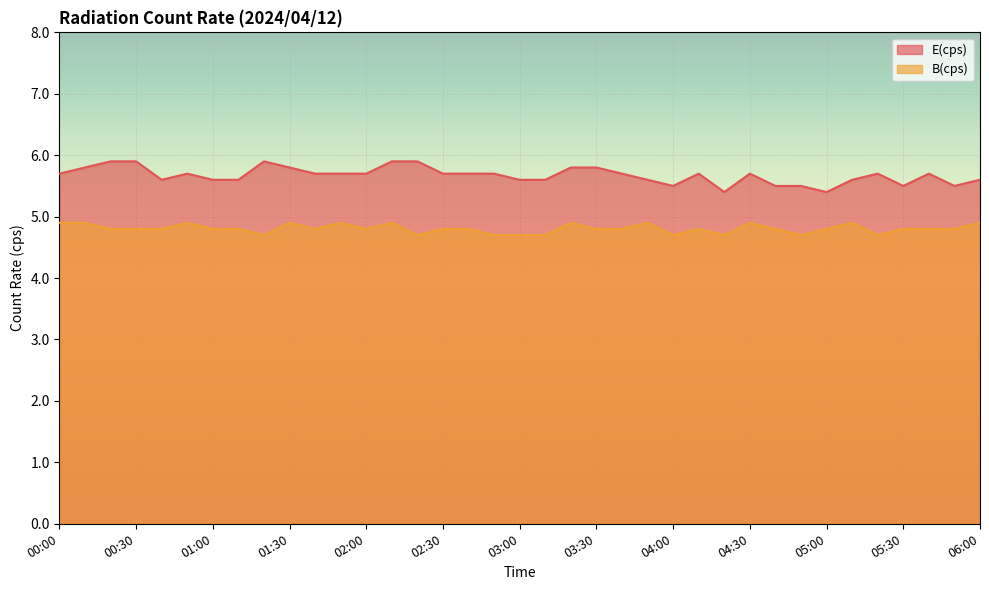

The value of B(cps) at 02:30 is 4.8. True or false?

True